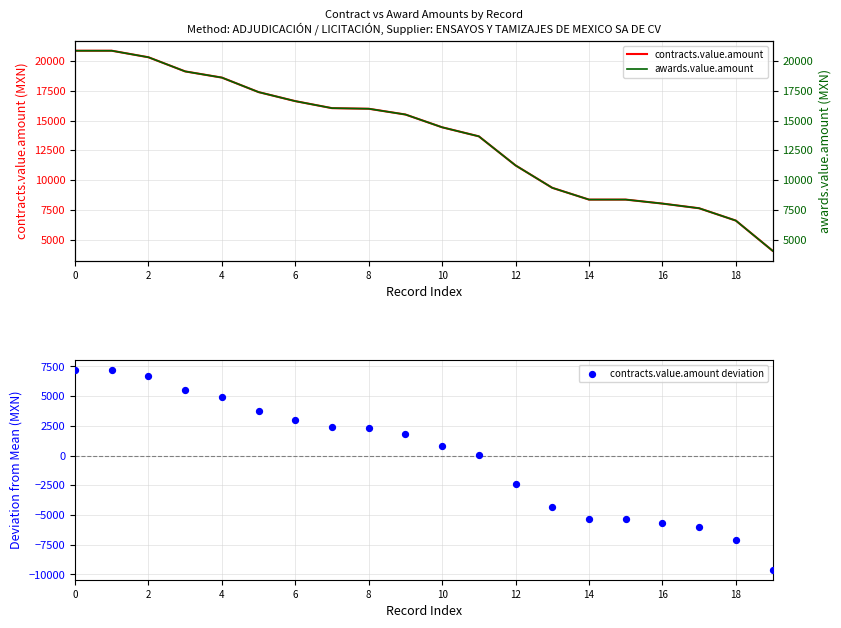

What are all the series names shown in the legend?

contracts.value.amount, awards.value.amount, contracts.value.amount deviation